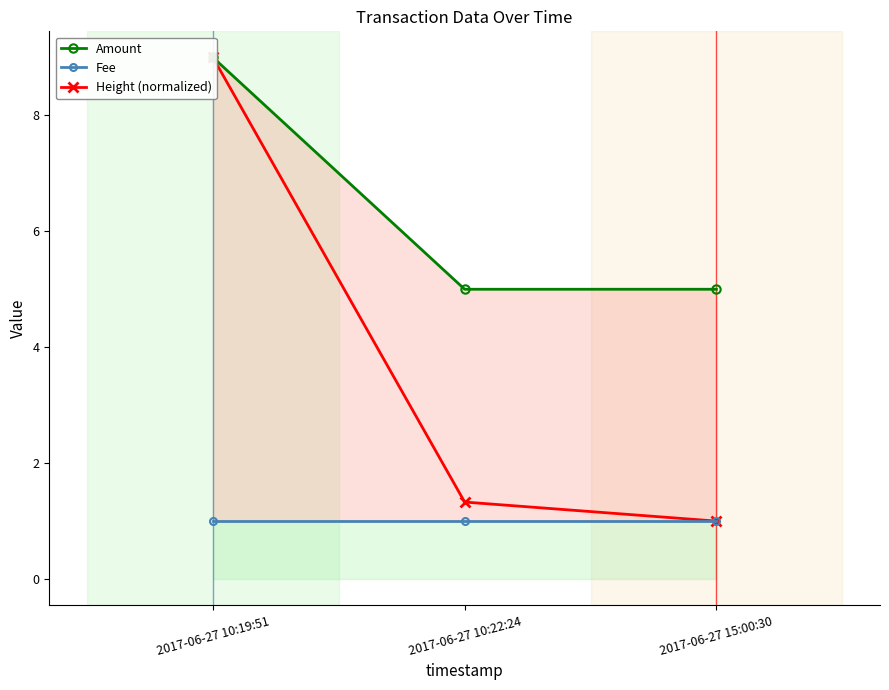

Which has a higher value, 2017-06-27 15:00:30 or 2017-06-27 10:22:24?

2017-06-27 15:00:30